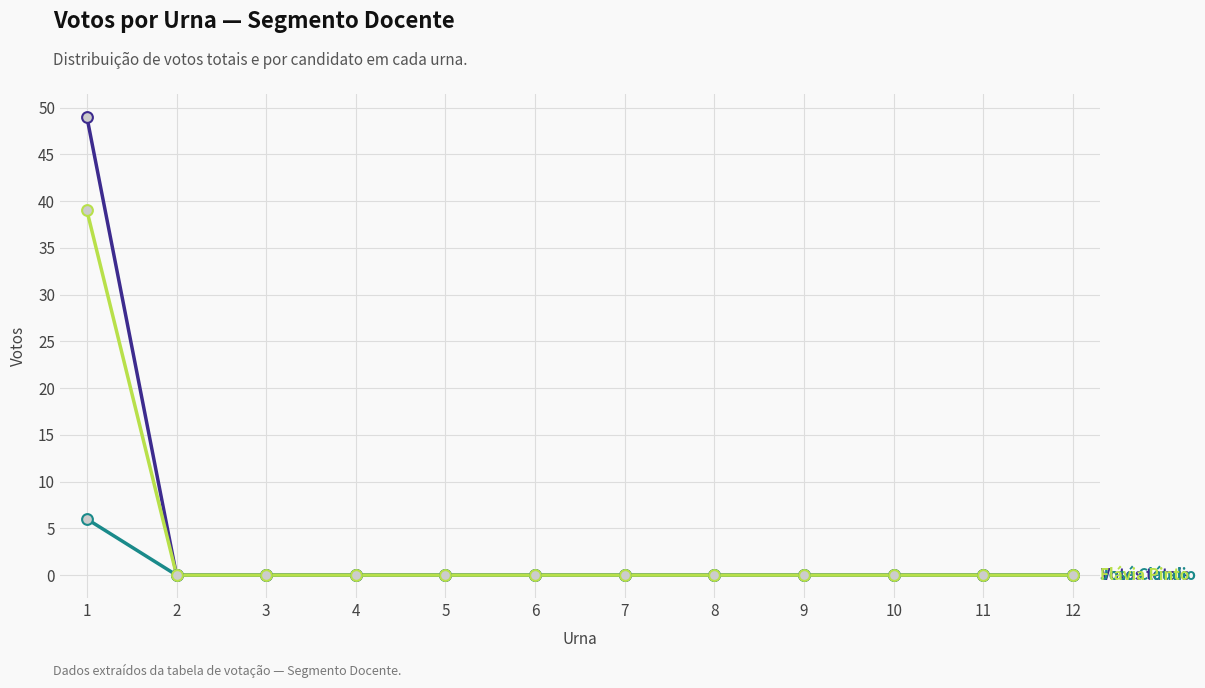

What is the spread (max minus min) of values at 1?

43